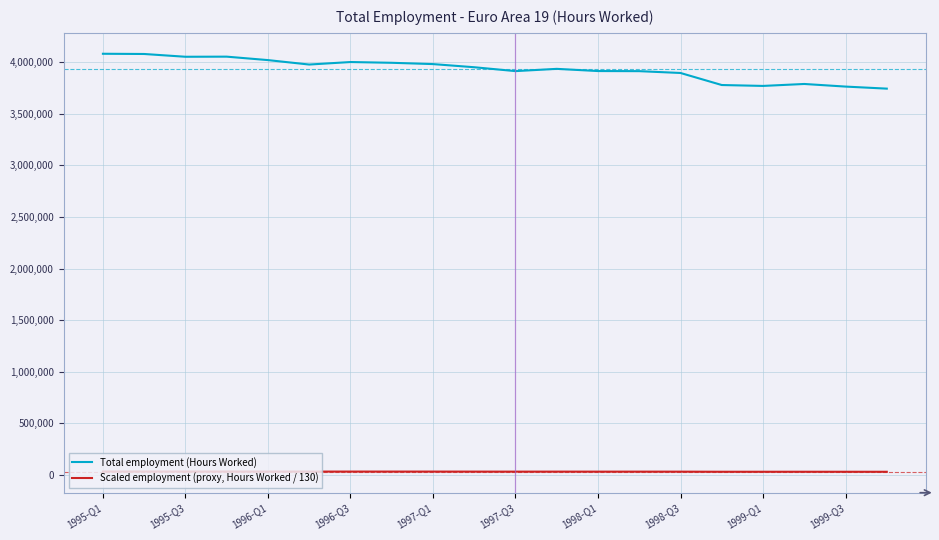

Rank the series by their average value, from highest to lowest.

Total employment (Hours Worked), Scaled employment (proxy, Hours Worked / 130)